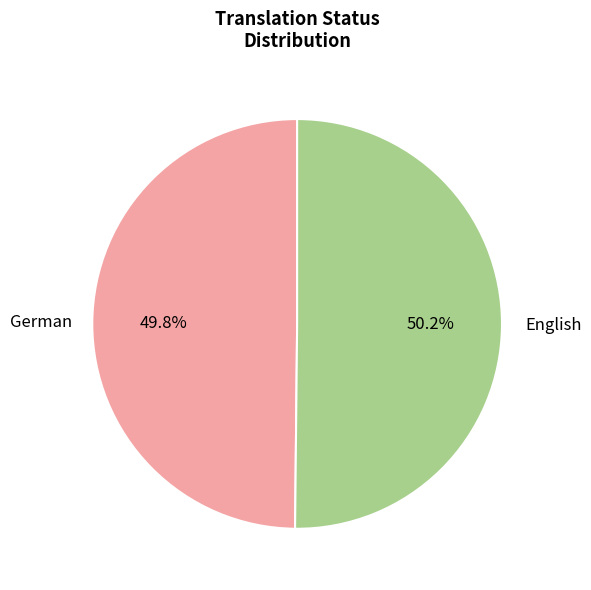

Is there a majority slice in this chart?

Yes